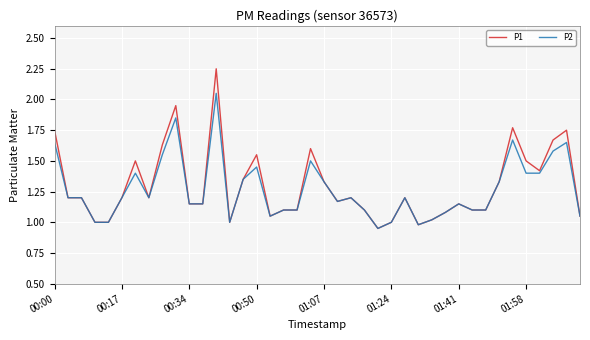

Which series has the largest range (max minus min)?

P1